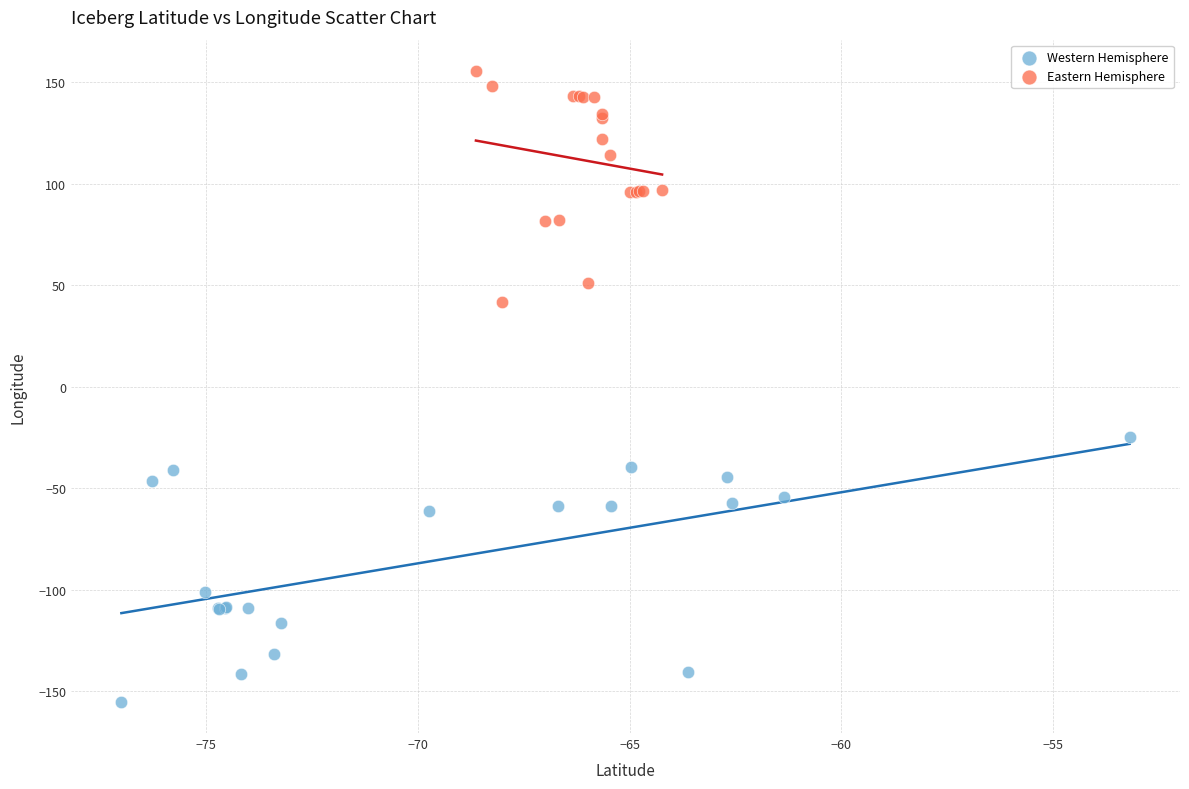

Which series reaches the minimum Y coordinate?

Western Hemisphere